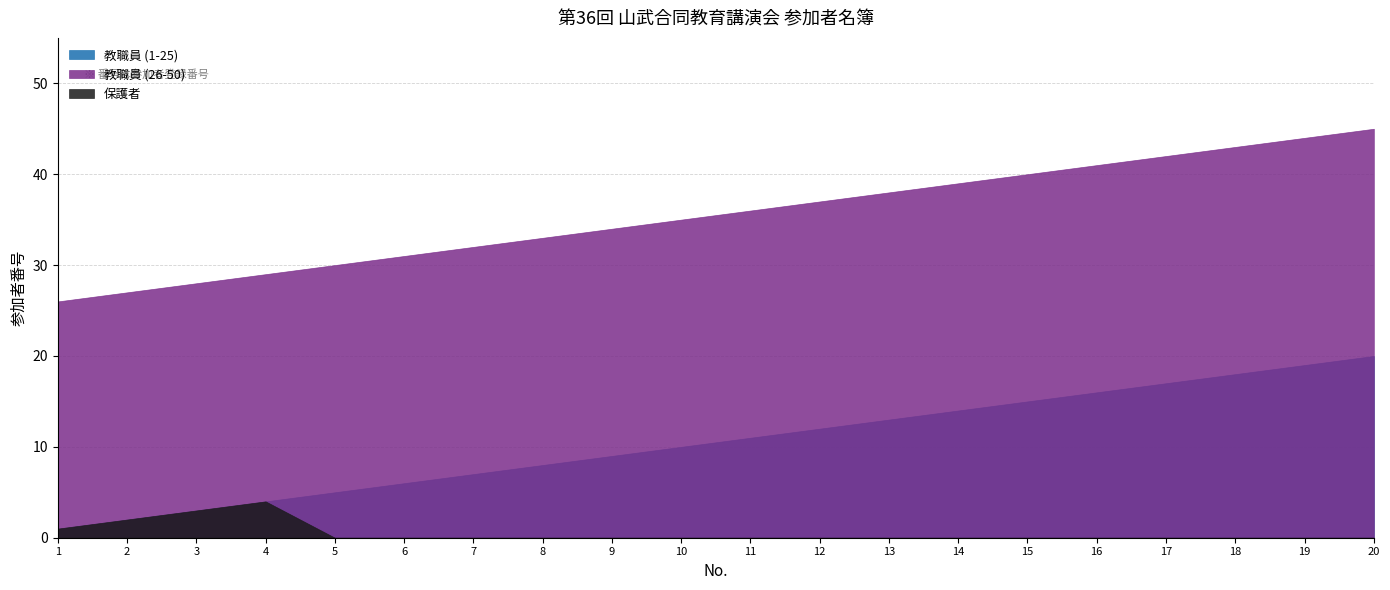

Read the 教職員 (26-50) value at 11.

36